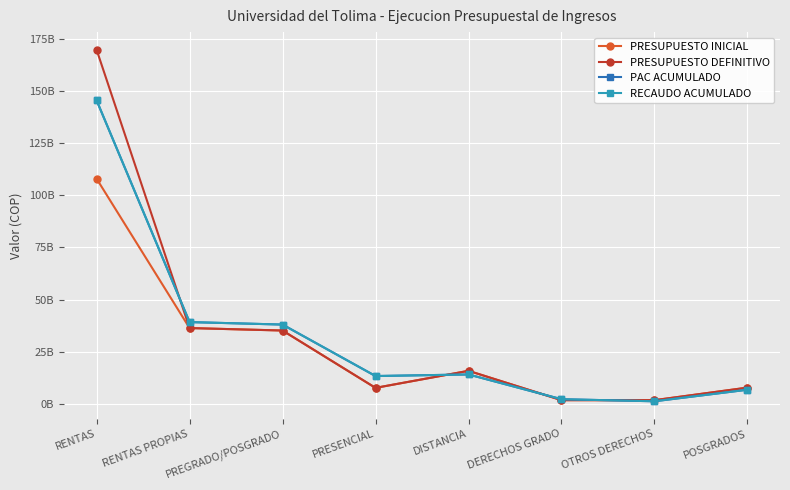

What is the average value of the PRESUPUESTO INICIAL series?

26842339226.8